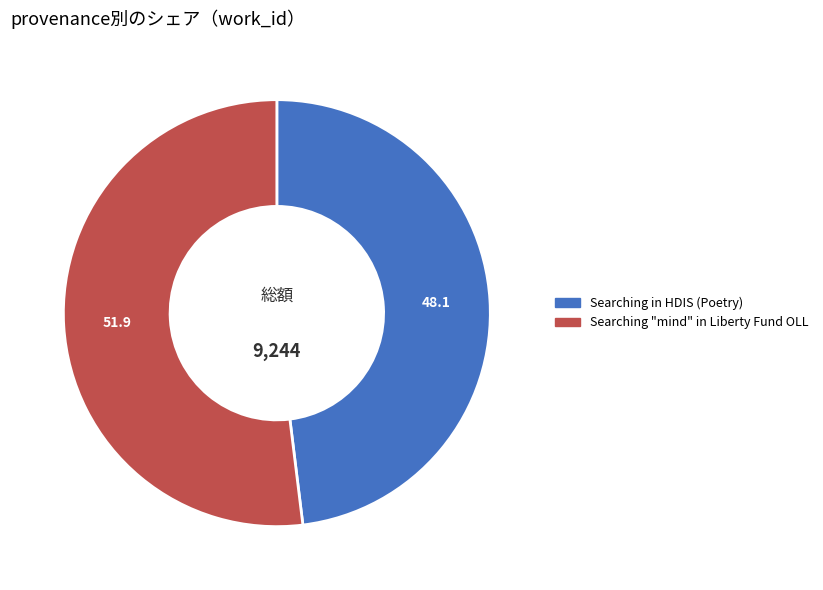

Approximately how many times larger is the value at Searching in HDIS (Poetry) compared to Searching "mind" in Liberty Fund OLL?

0.9